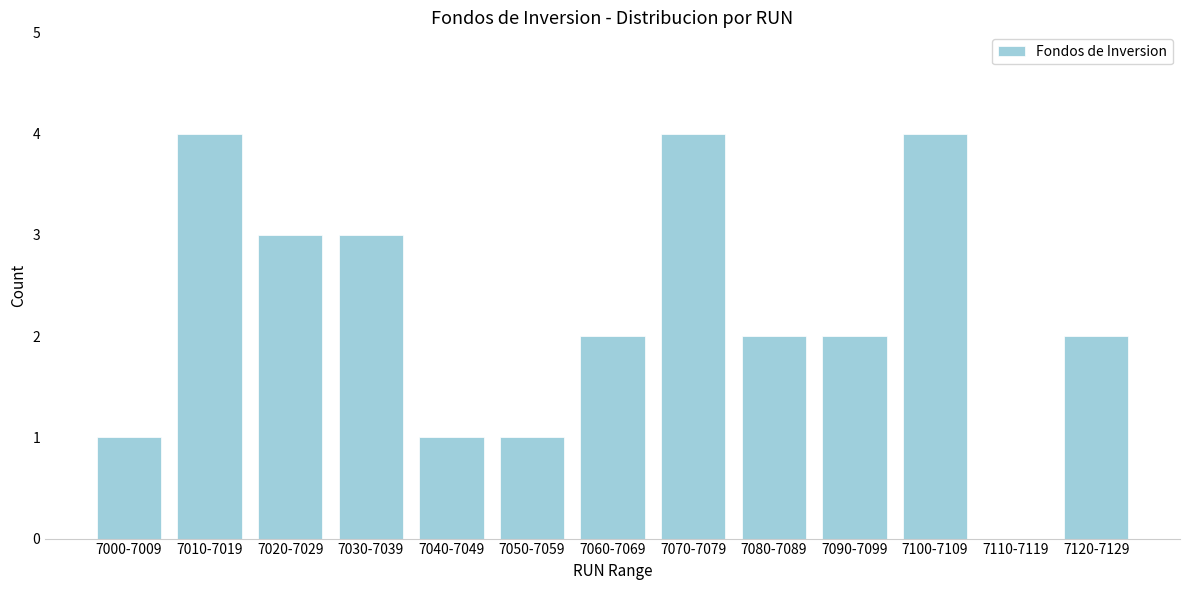

Reading left to right, what are all the values shown in this chart?

7000-7009=1	7010-7019=4	7020-7029=3	7030-7039=3	7040-7049=1	7050-7059=1	7060-7069=2	7070-7079=4	7080-7089=2	7090-7099=2	7100-7109=4	7110-7119=0	7120-7129=2